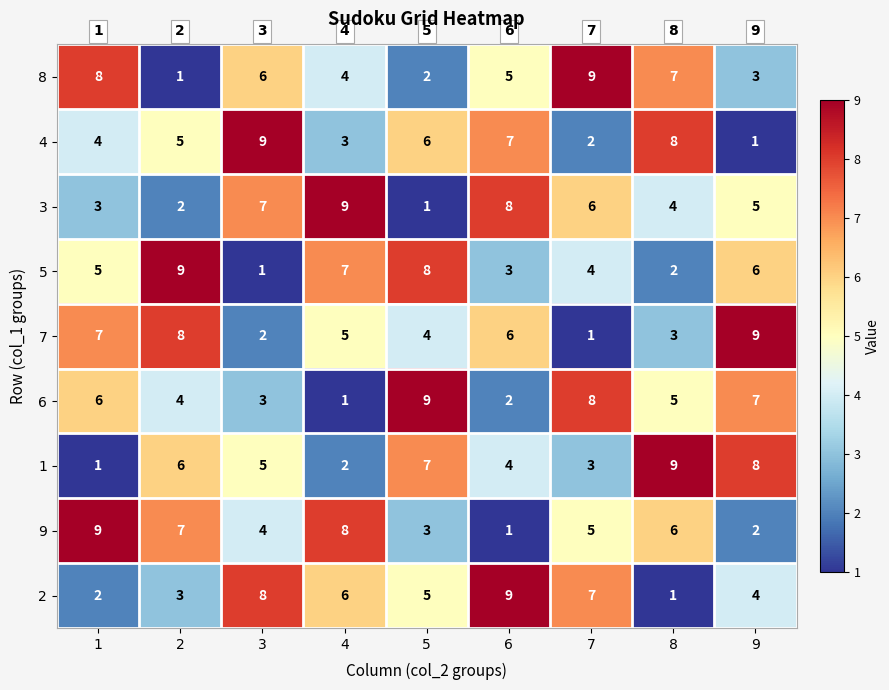

List the labels in order of 5 value, smallest first.

3, 8, 6, 7, 1, 9, 4, 5, 2